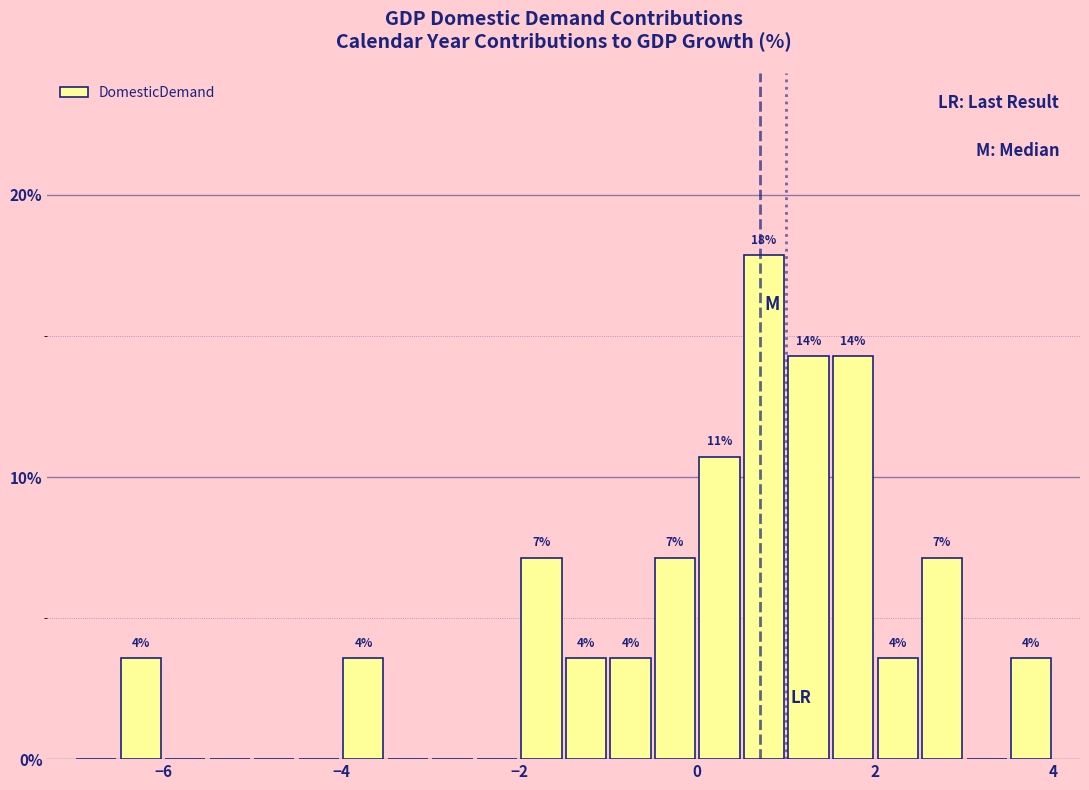

Read against the x-axis, roughly where is the centre of the tallest bar?

0.8